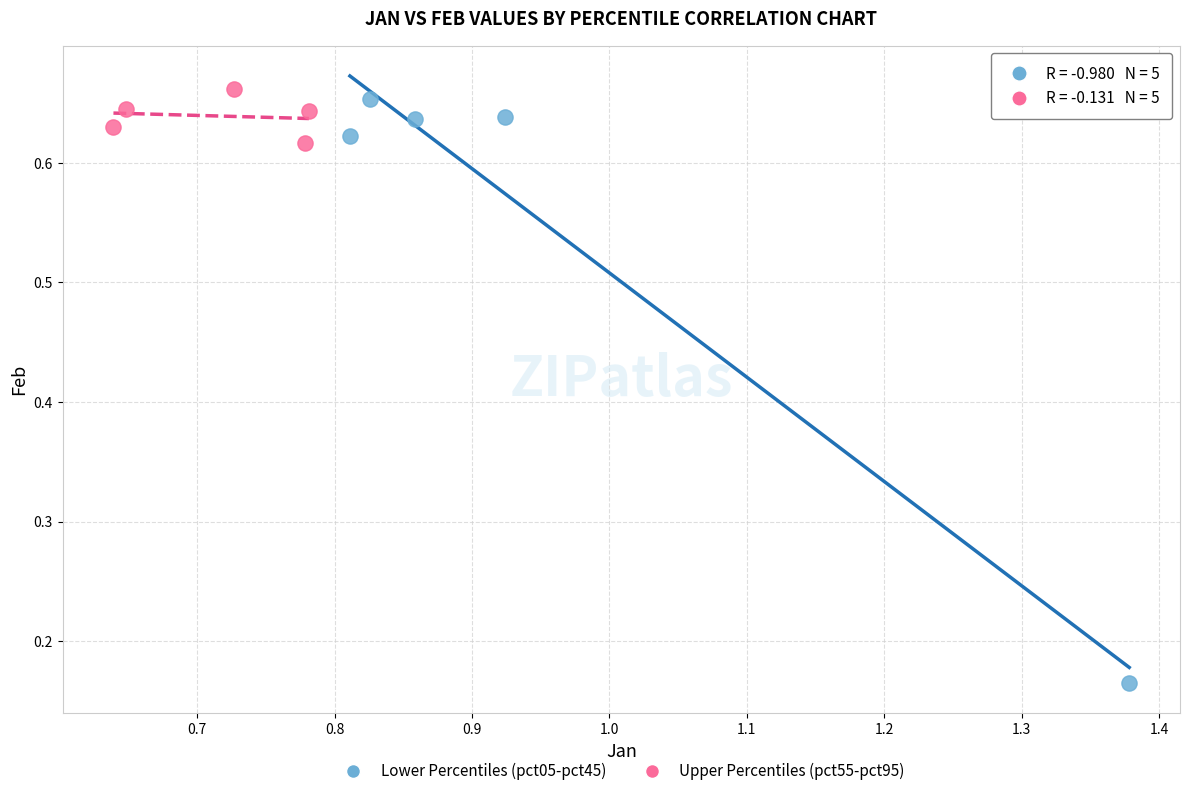

Which series contains the lowest Y value?

Lower Percentiles (pct05-pct45)